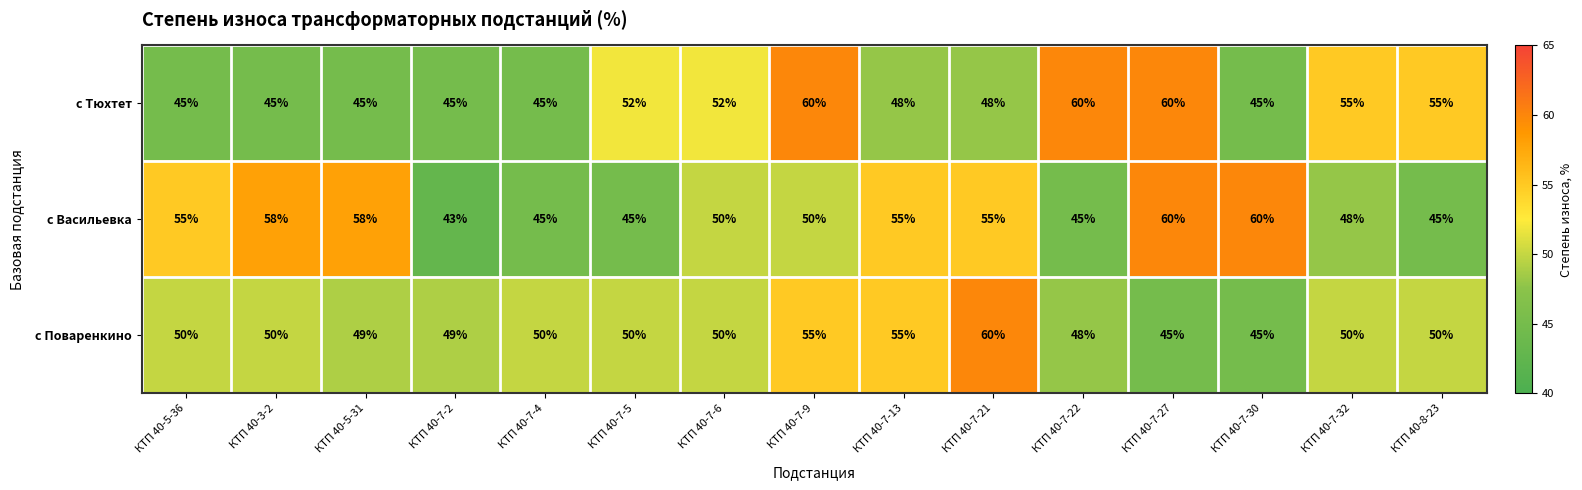

Read the с Поваренкино value at КТП 40-7-21, to the nearest 5.

60